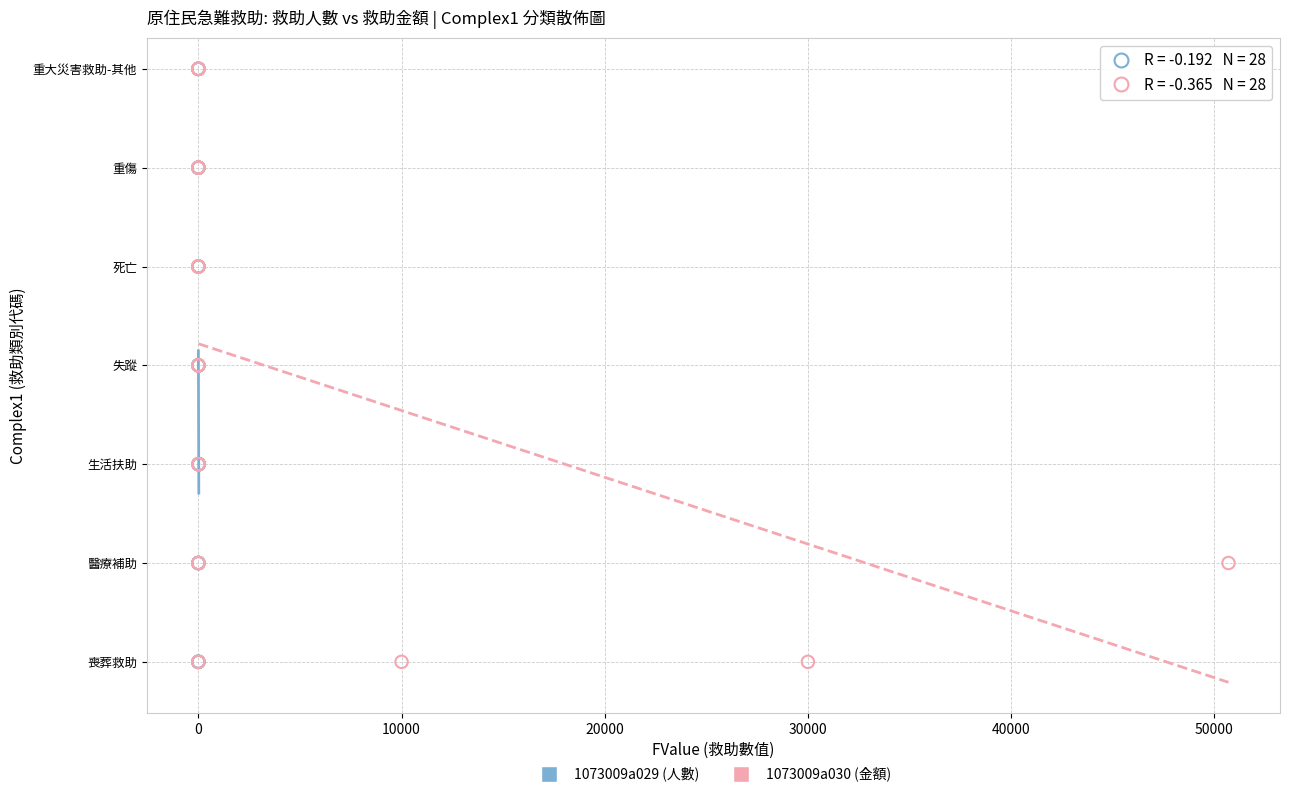

What are all the series names shown in the legend?

1073009a029 (人數), 1073009a030 (金額)